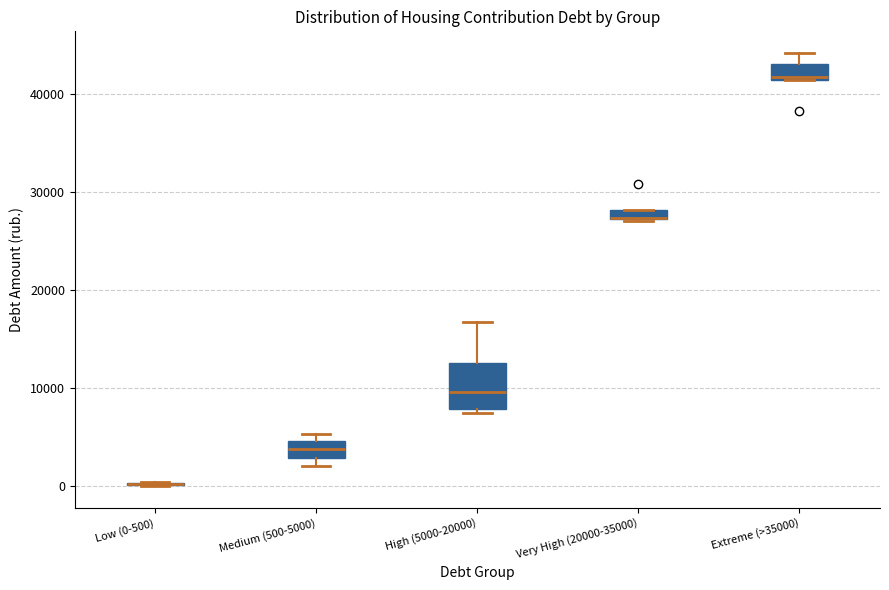

Which box is the tallest, from its lower edge to its upper edge?

High (5000-20000)